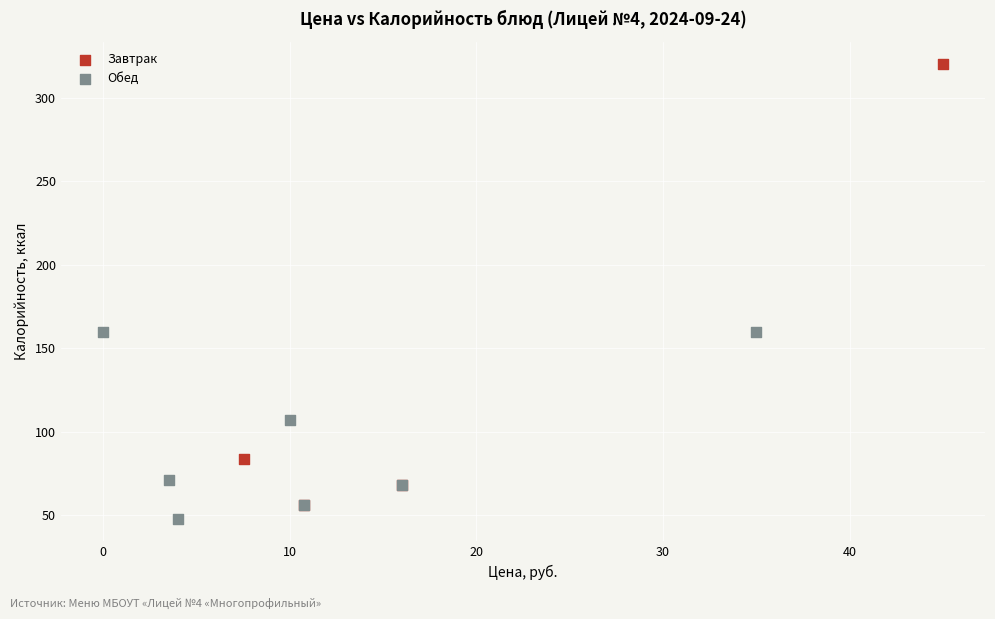

Which series has the widest spread of Y values?

Завтрак